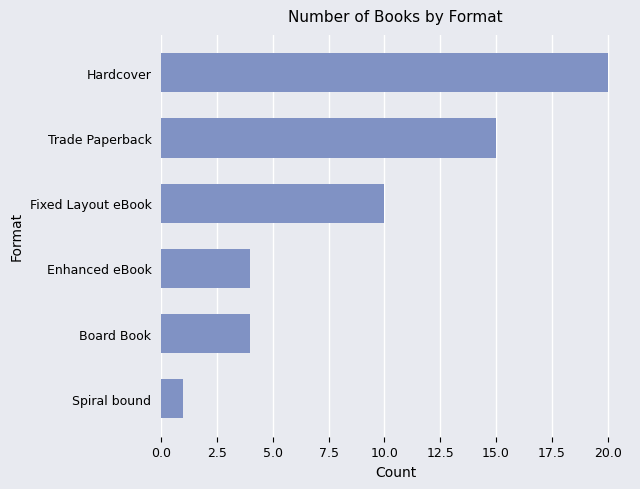

What value does the data have at Trade Paperback?

15